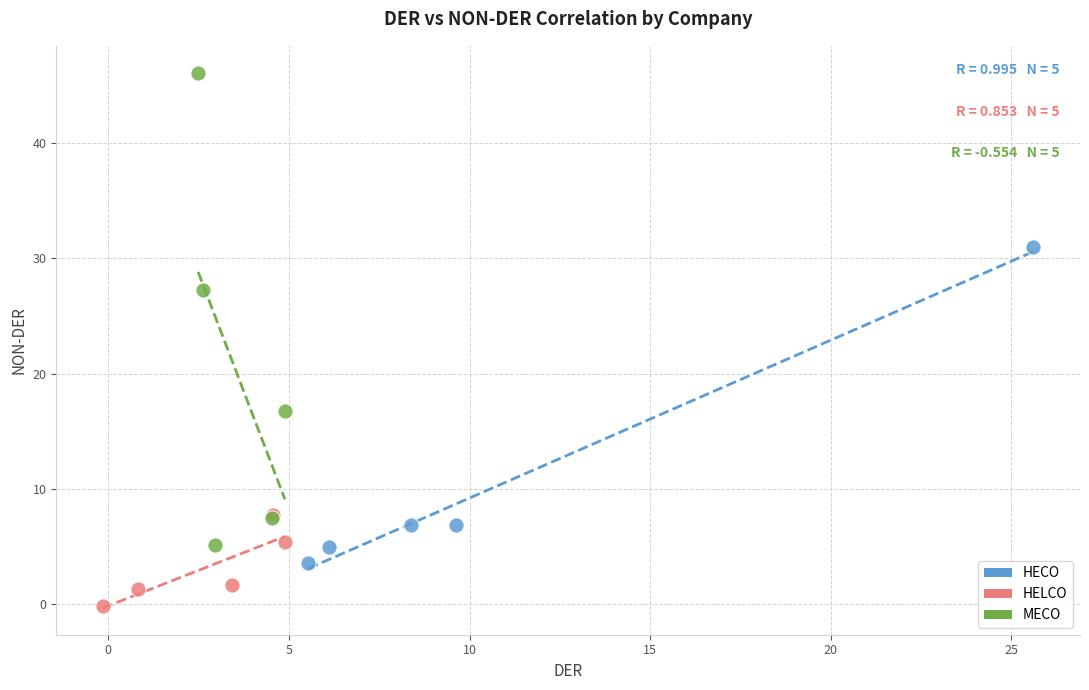

Which series has the widest spread of Y values?

MECO